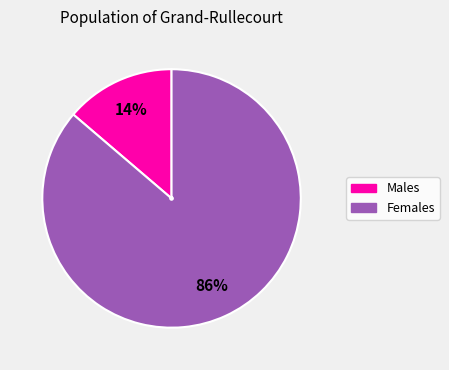

Is there a majority slice in this chart?

Yes